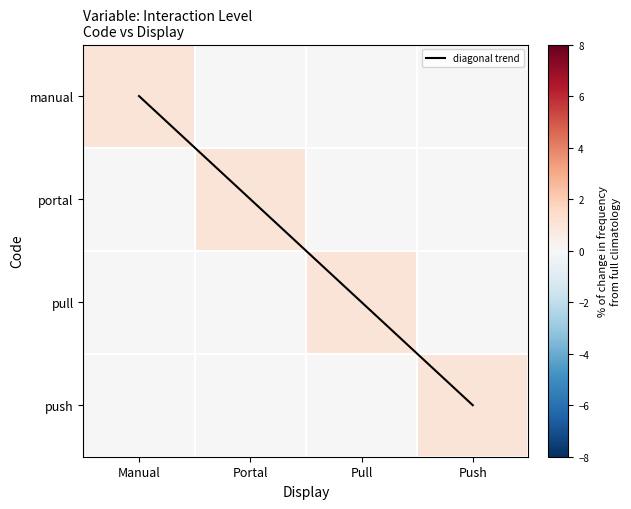

Which series has the widest spread of values?

diagonal trend